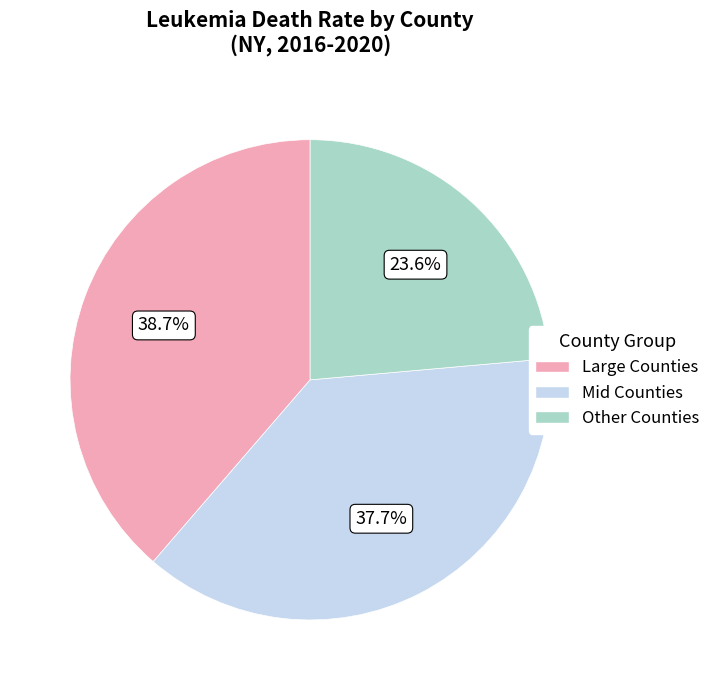

Is there a majority slice in this chart?

No